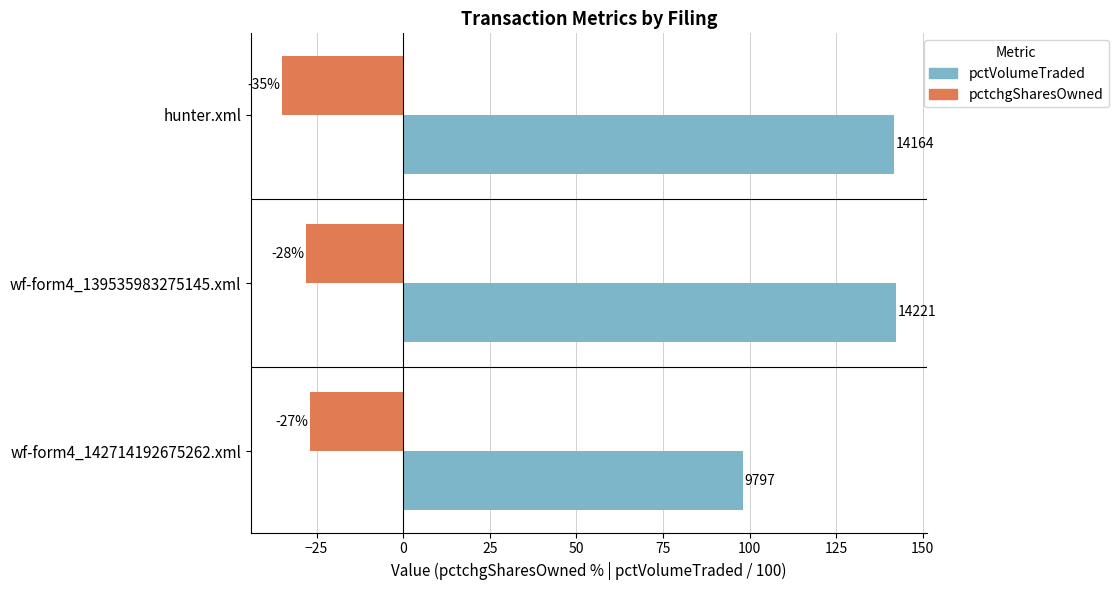

Rank the series at hunter.xml from highest to lowest value.

pctVolumeTraded, pctchgSharesOwned